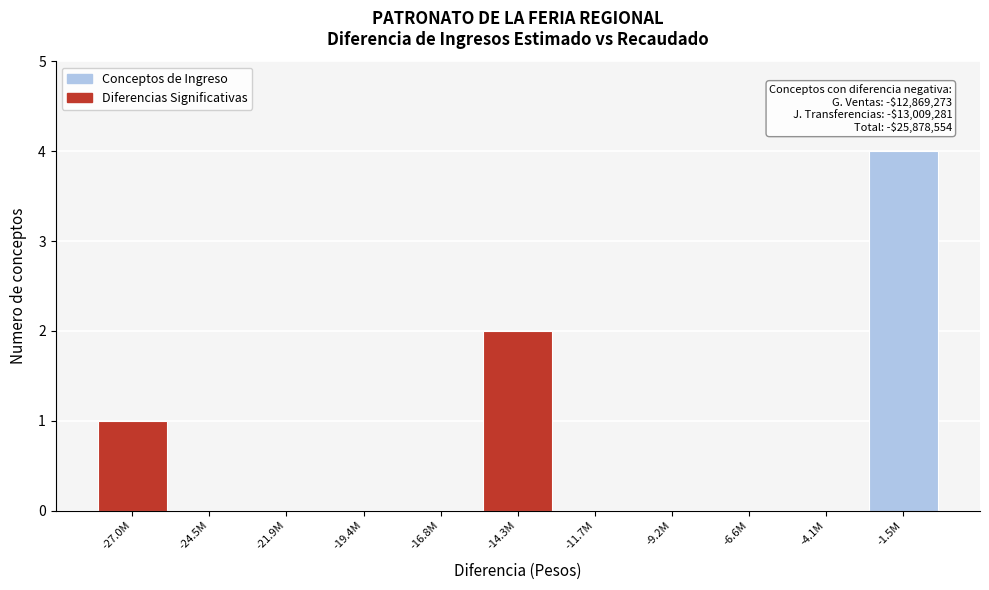

Reading right to left, transcribe all the data shown in this chart.

-1.5M=4	-4.1M=0	-6.6M=0	-9.2M=0	-11.7M=0	-14.3M=2	-16.8M=0	-19.4M=0	-21.9M=0	-24.5M=0	-27.0M=1